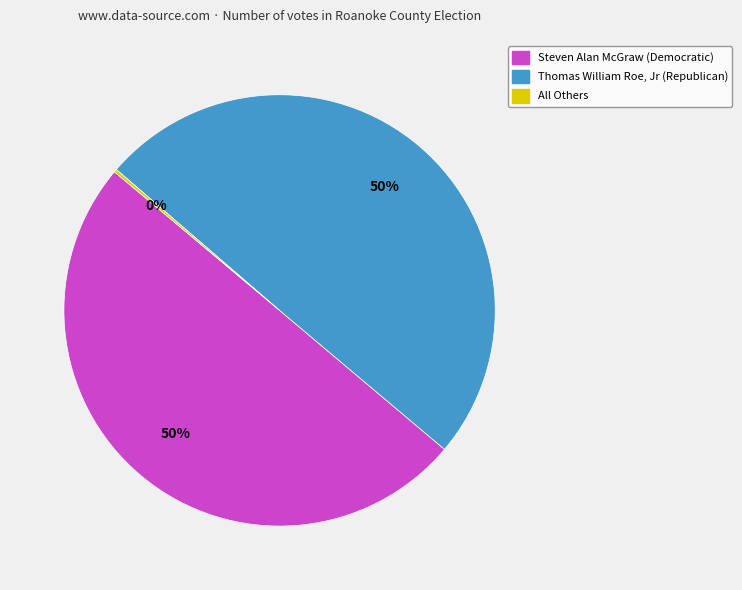

What percentage is the Thomas William Roe, Jr (Republican) slice, to the nearest percent?

50%